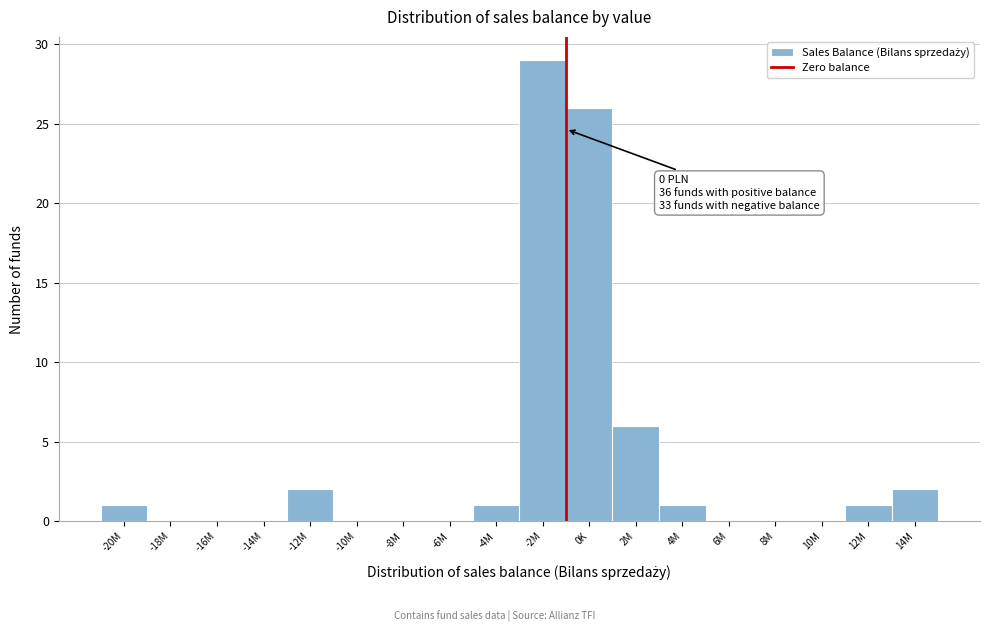

Reading left to right, transcribe all the data shown in this chart.

-20M=1	-18M=0	-16M=0	-14M=0	-12M=2	-10M=0	-8M=0	-6M=0	-4M=1	-2M=29	0K=26	2M=6	4M=1	6M=0	8M=0	10M=0	12M=1	14M=2